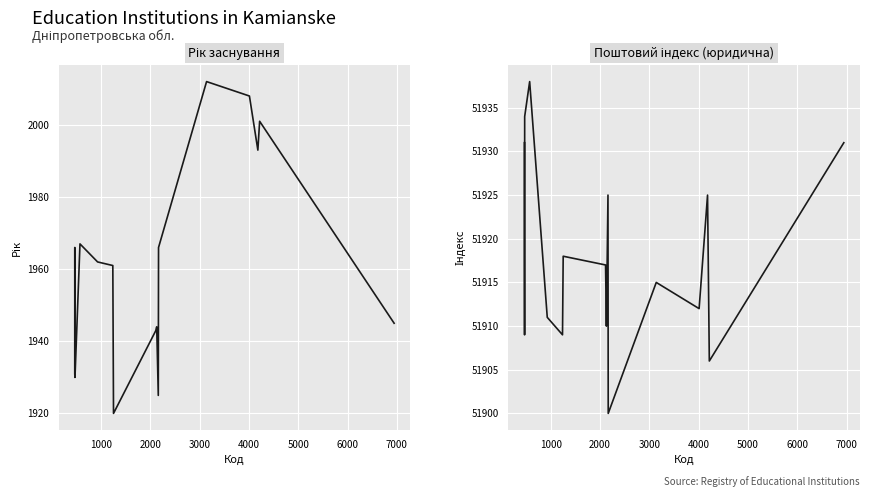

In Поштовий індекс (юридична), how many points are higher than both neighbors (excluding endpoints)?

5